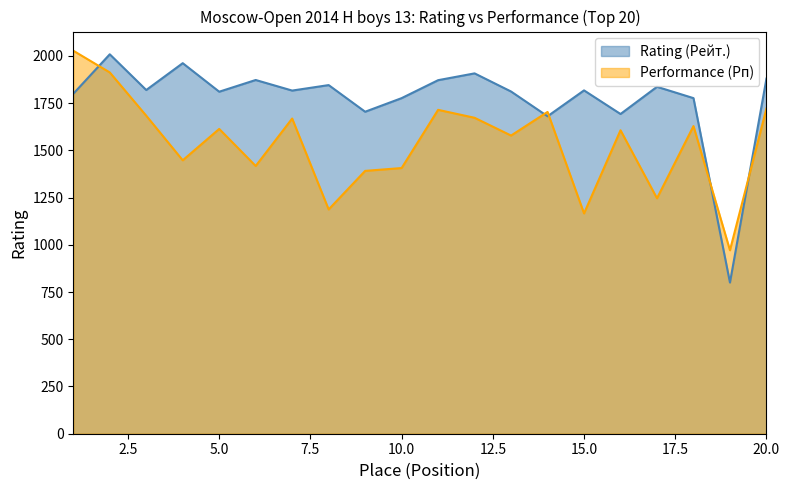

At which category is the sum across all series the highest?

2